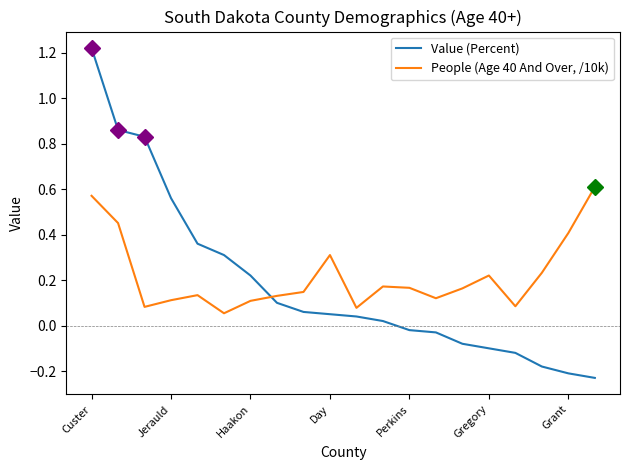

List the series in order of their overall mean, lowest first.

Value (Percent), People (Age 40 And Over, /10k)